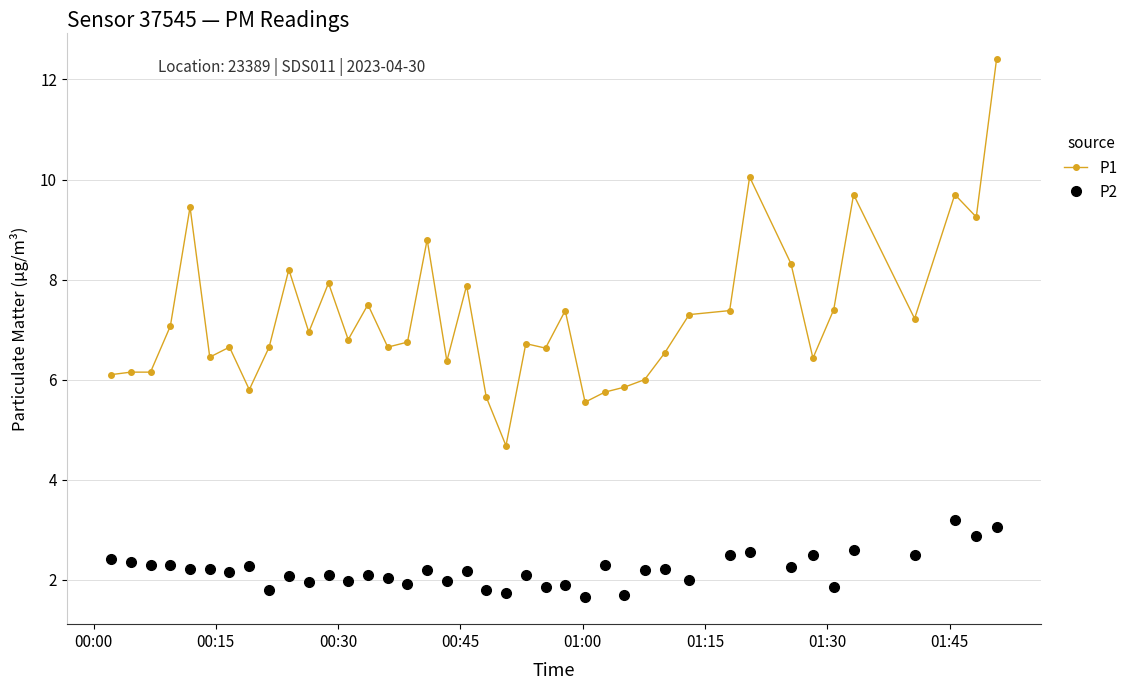

What is the maximum value shown in the chart?

12.4